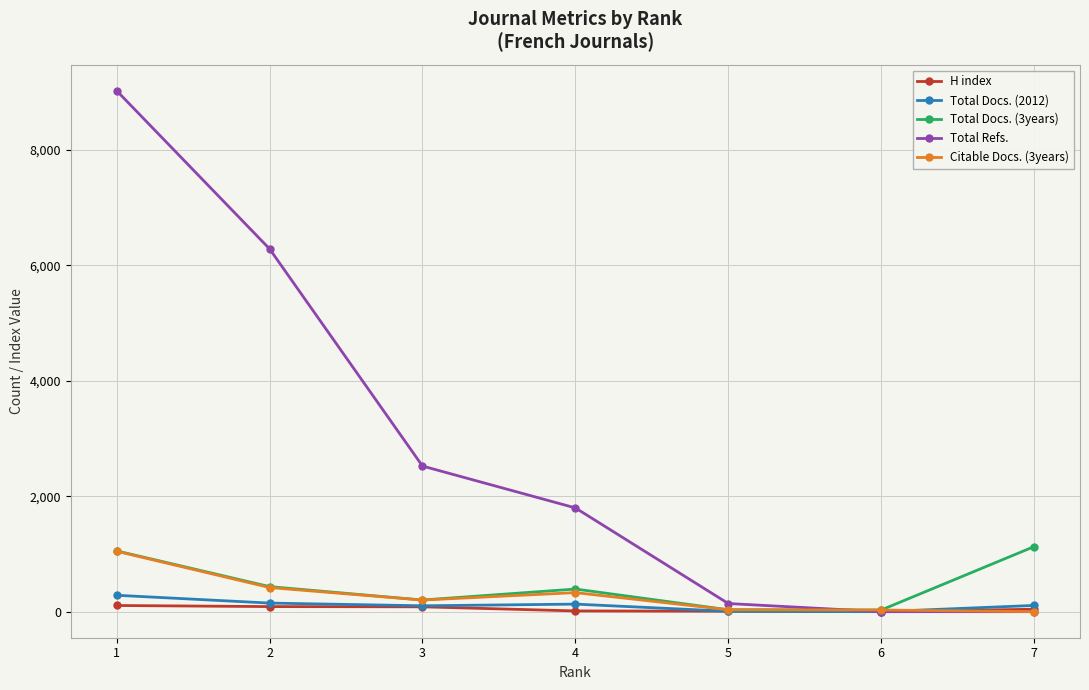

Which series has the largest range (max minus min)?

Total Refs.